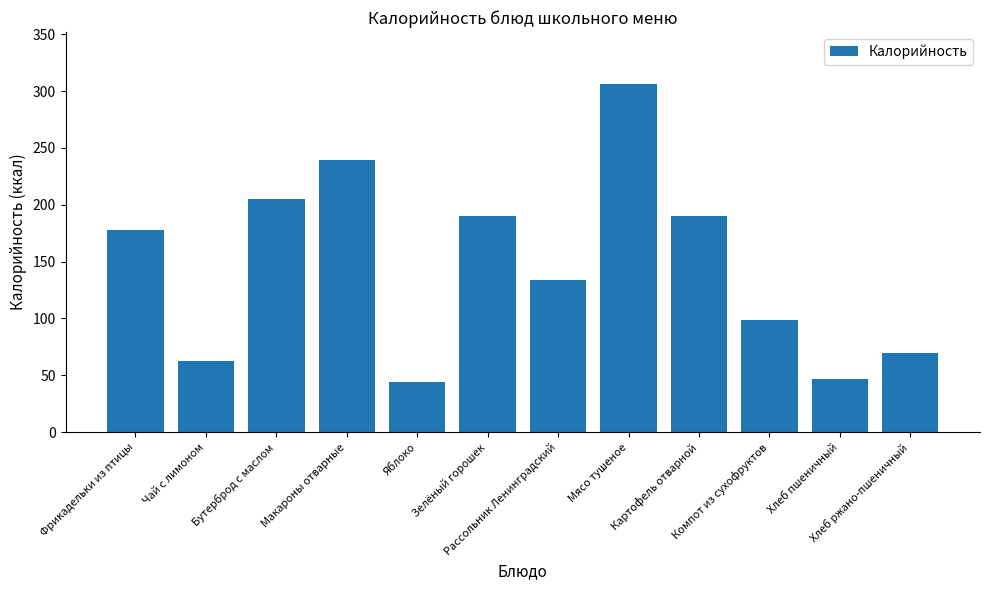

What is the minimum value shown in the chart?

44.0